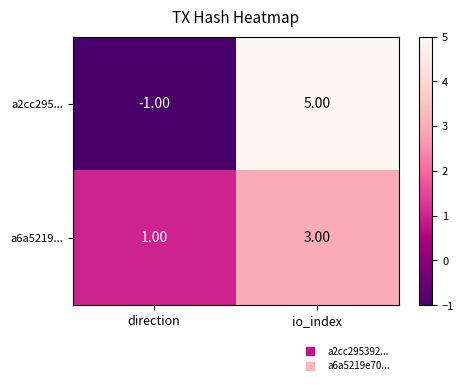

At which category is the sum across all series the highest?

io_index